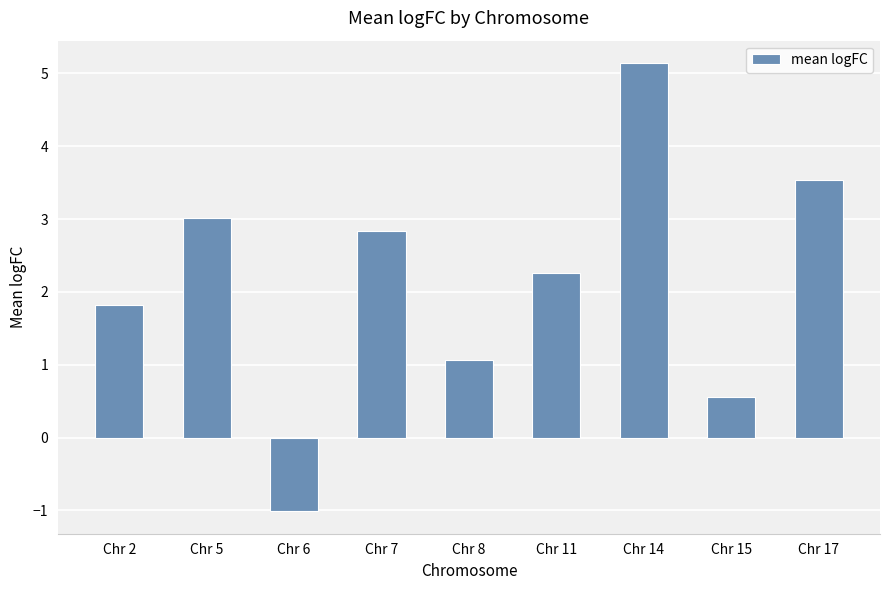

Are the bars grouped side by side (vs. stacked)?

No